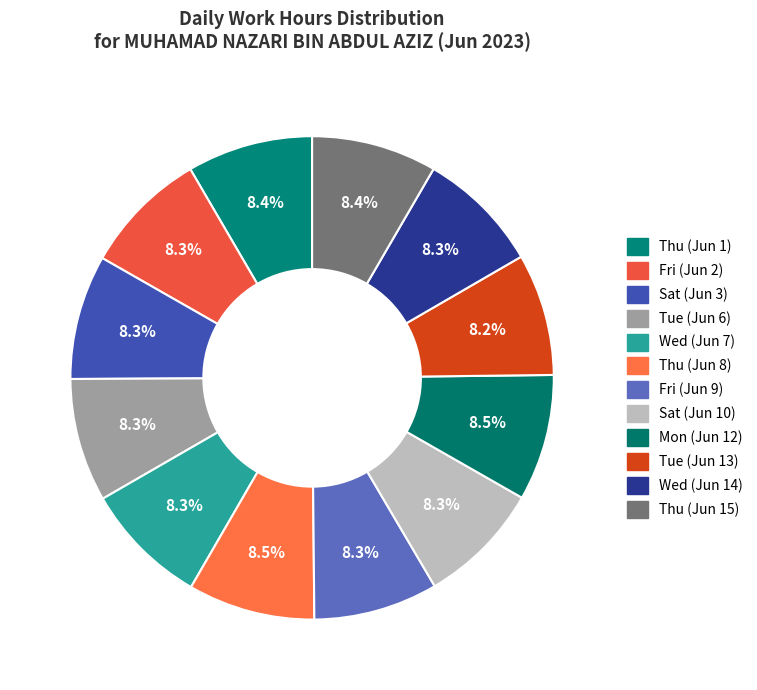

How many slices are in this pie chart?

12